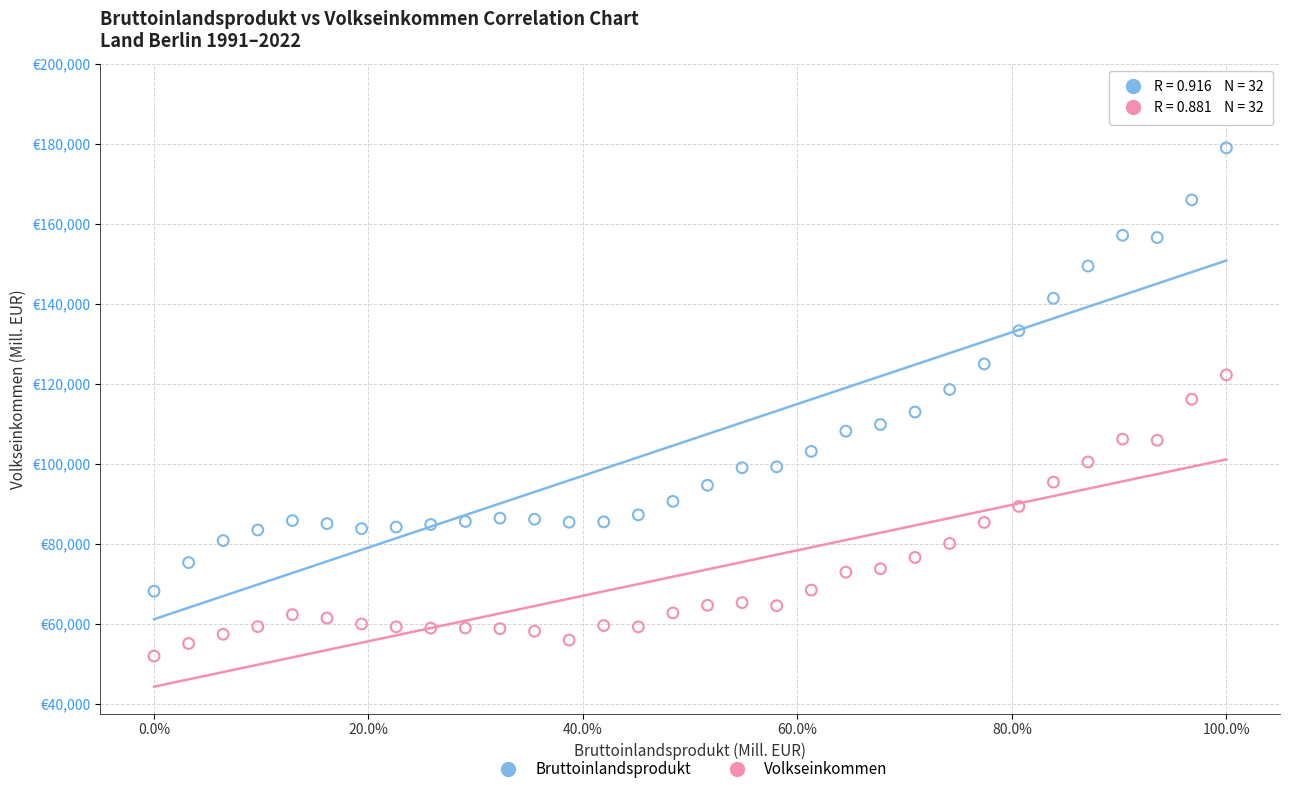

Which series has the widest spread of Y values?

Bruttoinlandsprodukt